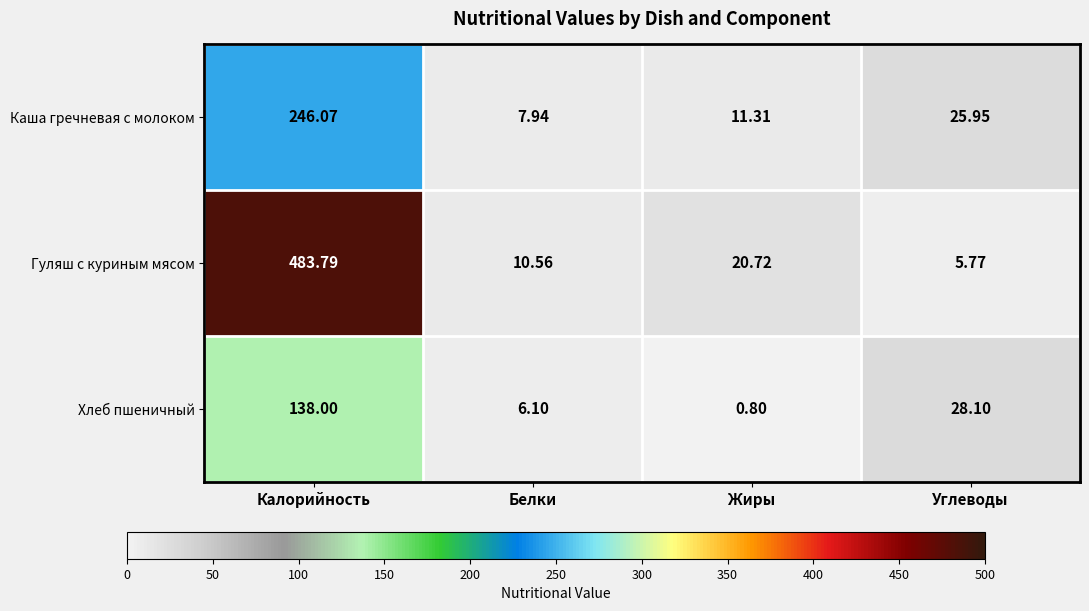

How many data points does each series have?

4